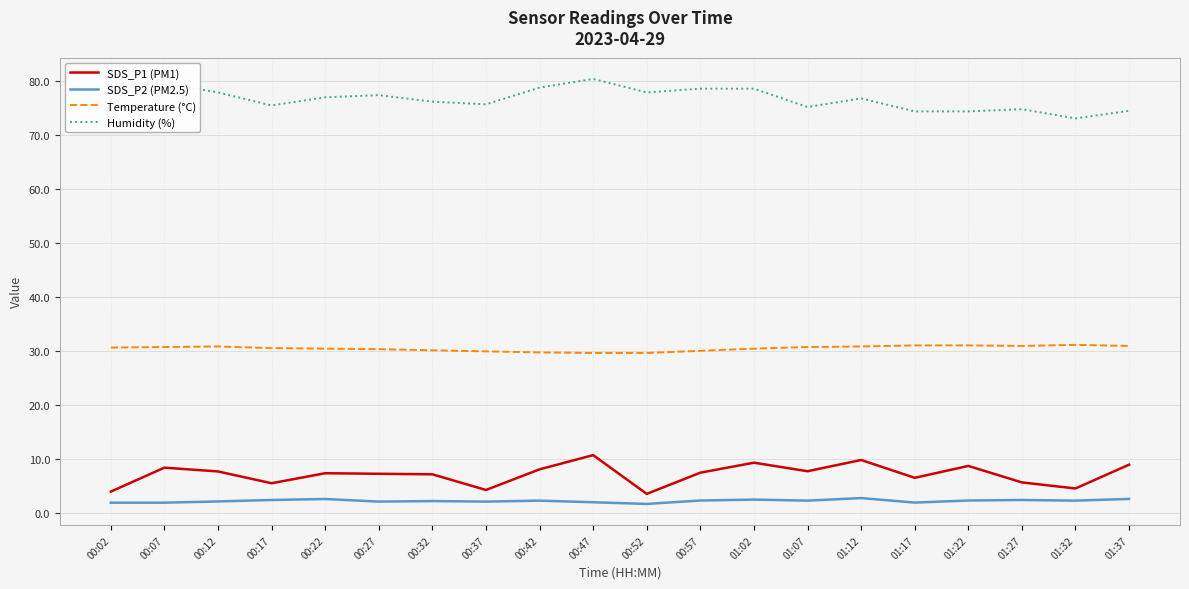

Is the value of SDS_P1 (PM1) at 01:12 greater than the value of SDS_P2 (PM2.5) at 00:47?

Yes